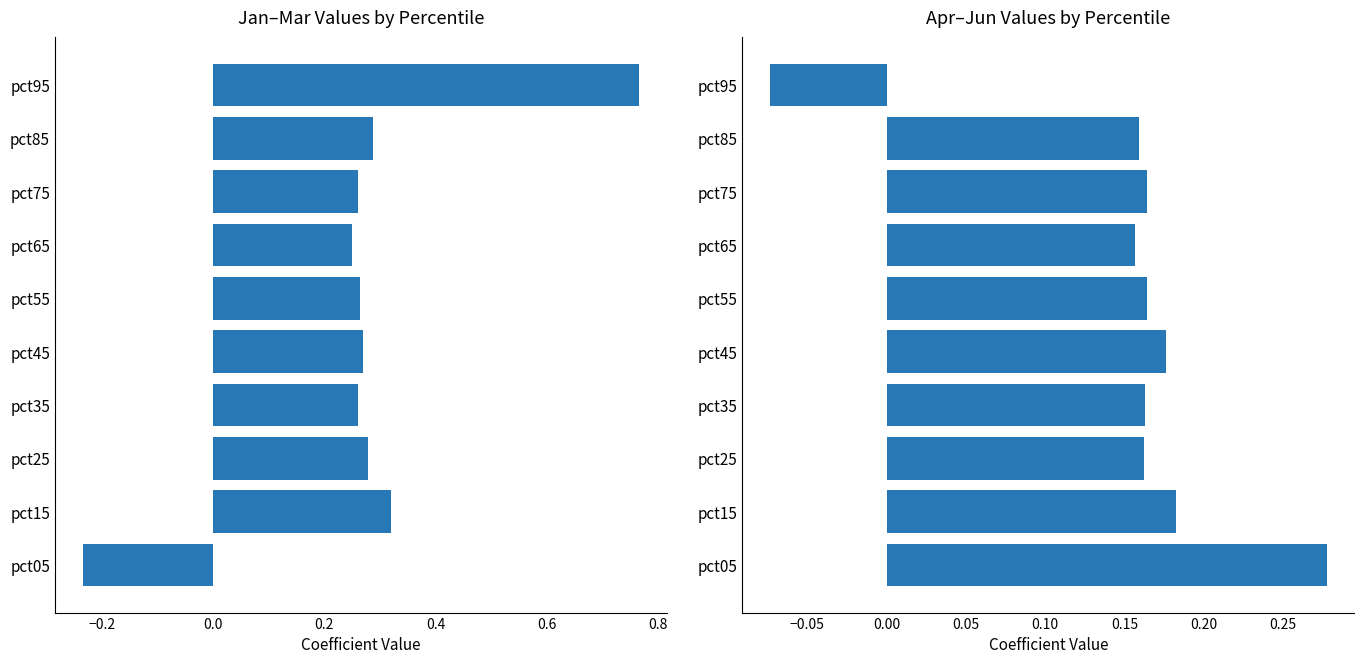

What is the difference between the highest and lowest values at pct35?

0.1